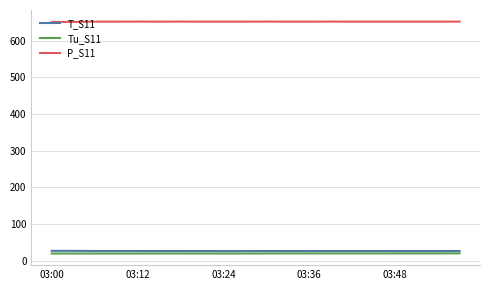

What is the minimum value for Tu_S11?

19.6